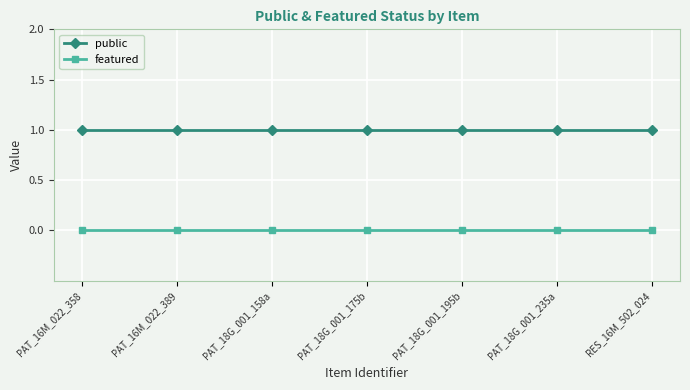

Reading left to right, list all the values displayed in this chart.

public: PAT_16M_022_358=1	PAT_16M_022_389=1	PAT_18G_001_158a=1	PAT_18G_001_175b=1	PAT_18G_001_195b=1	PAT_18G_001_235a=1	RES_16M_502_024=1
featured: PAT_16M_022_358=0	PAT_16M_022_389=0	PAT_18G_001_158a=0	PAT_18G_001_175b=0	PAT_18G_001_195b=0	PAT_18G_001_235a=0	RES_16M_502_024=0